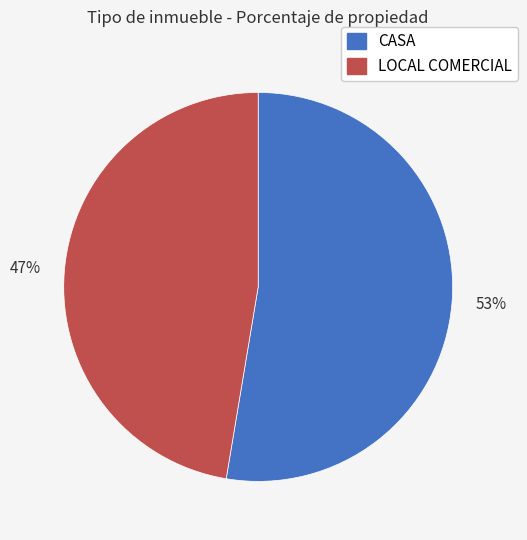

Combined, do 53% and 47% account for over 50%?

Yes